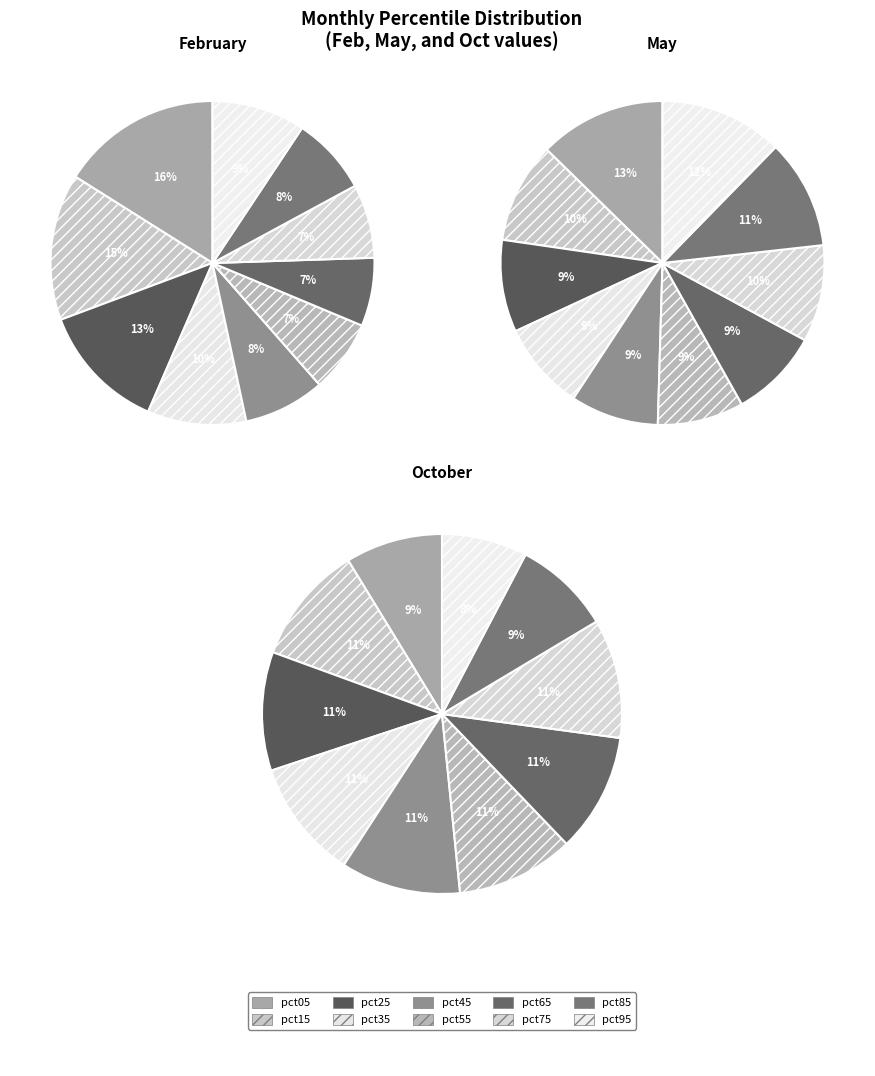

The 6 slice represents 13% of the pie. True or false?

False